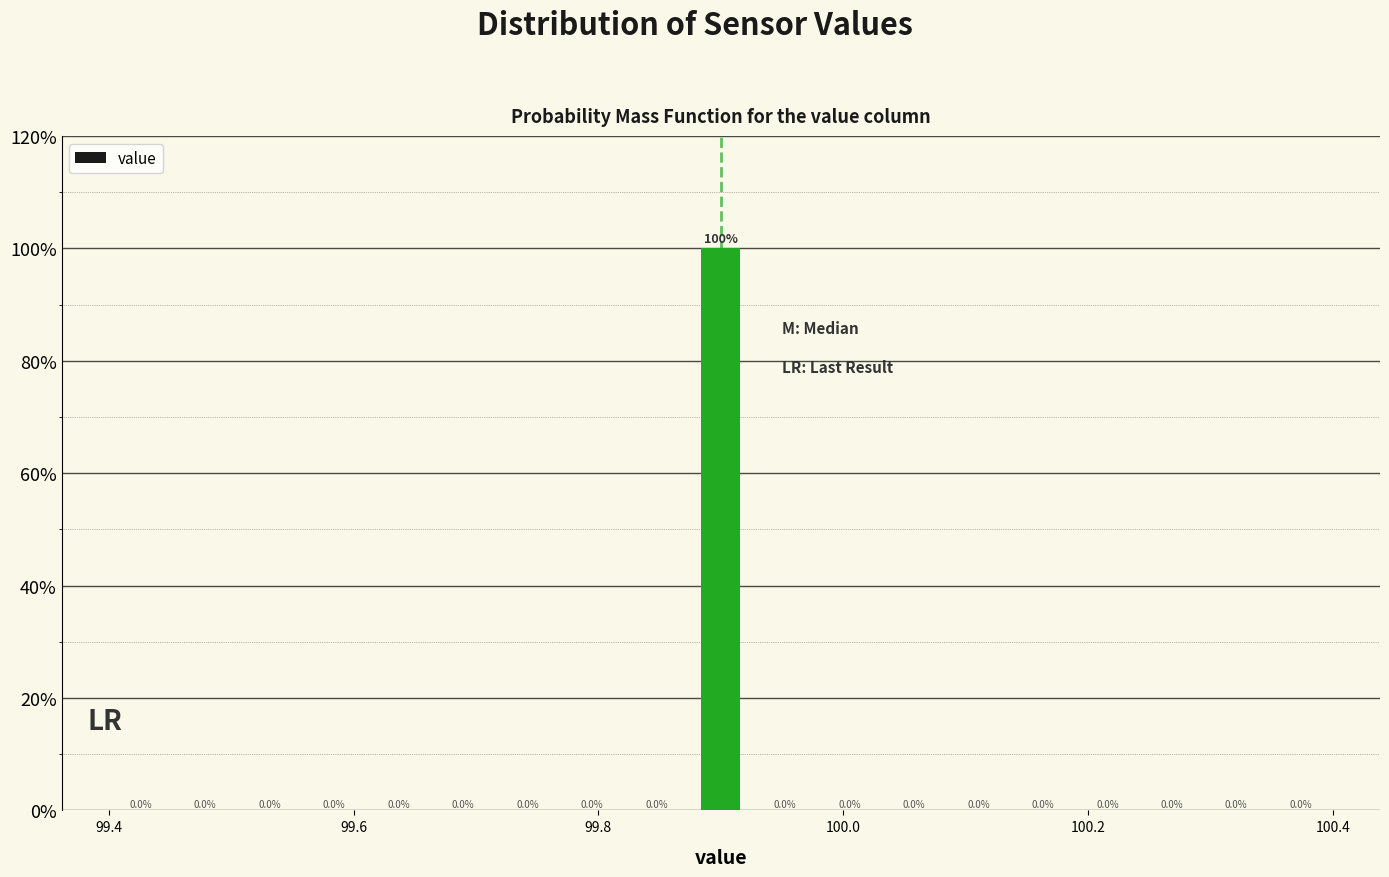

Around what value on the x-axis is the tallest bar? Give the approximate position of its centre, as read against the axis.

99.90